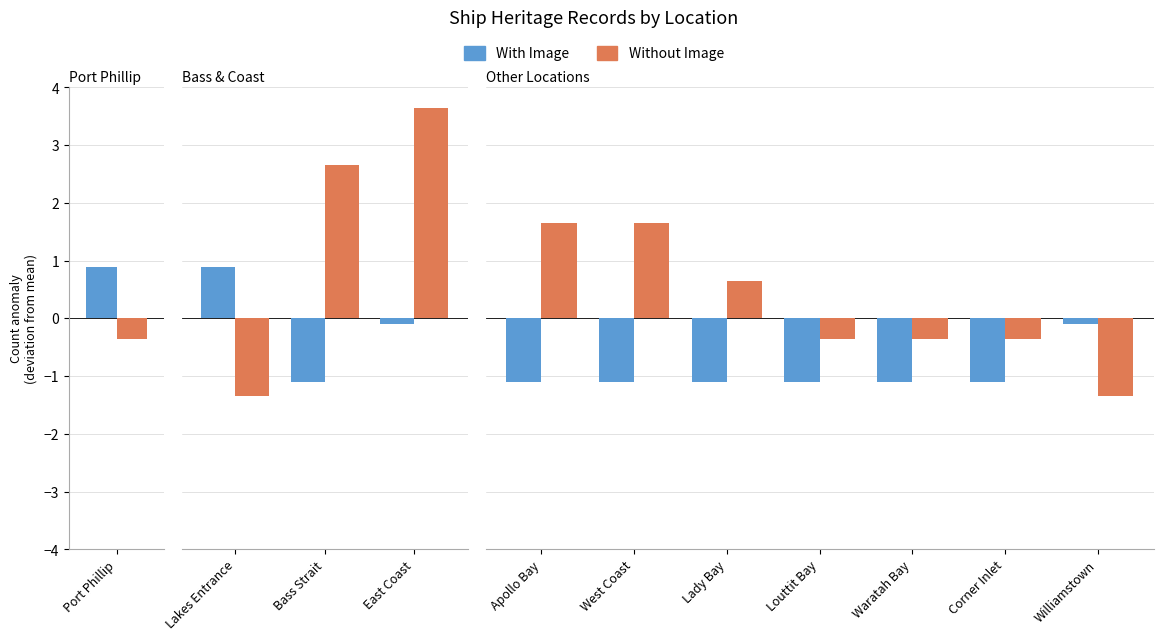

Which series has the largest total across all categories?

Without Image